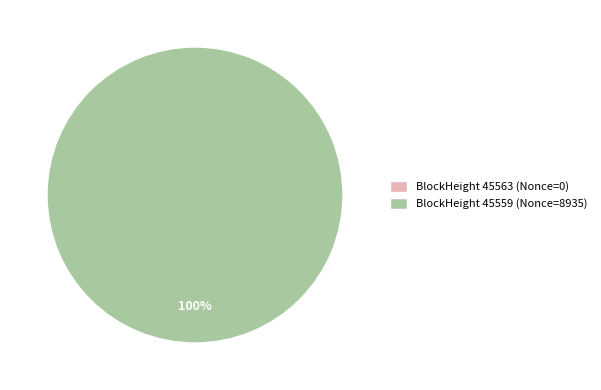

Rank the categories by value from lowest to highest.

45563, 45559